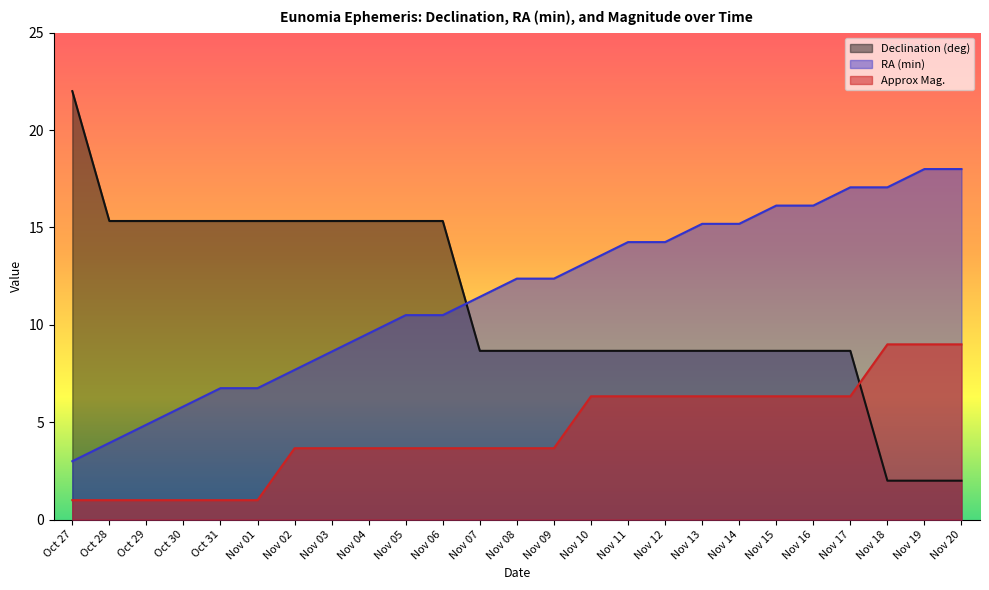

True or false: RA (min) and Approx Mag. cross at least once.

False